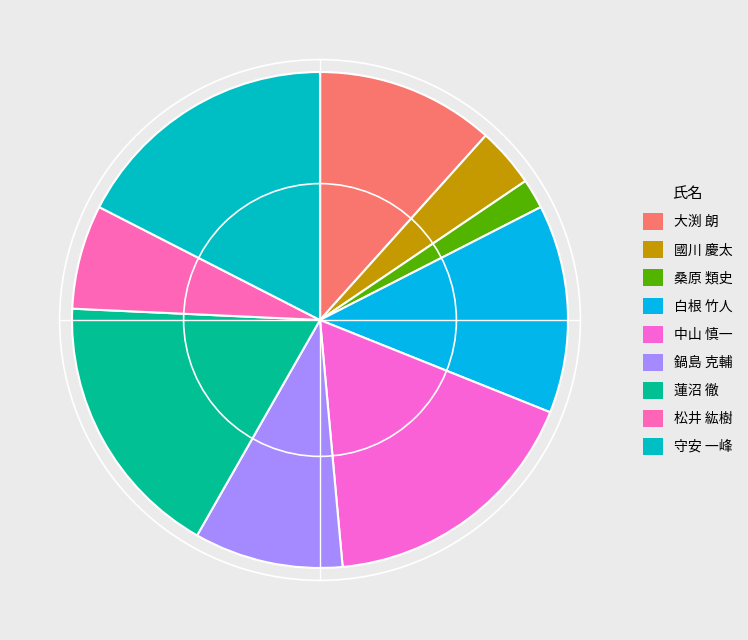

Count the number of slices in the pie.

9